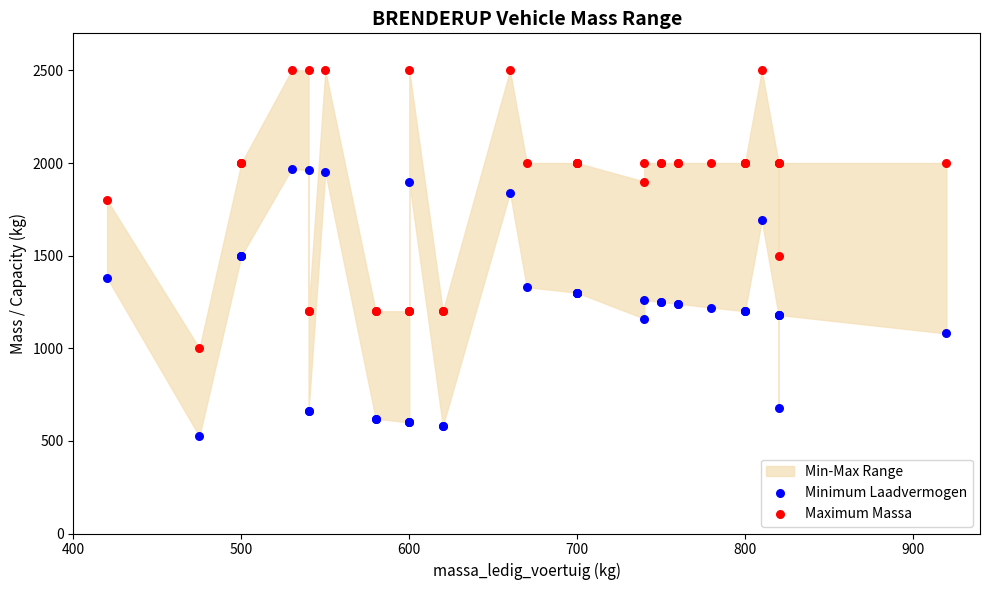

Which series has the widest spread of Y values?

Maximum Massa